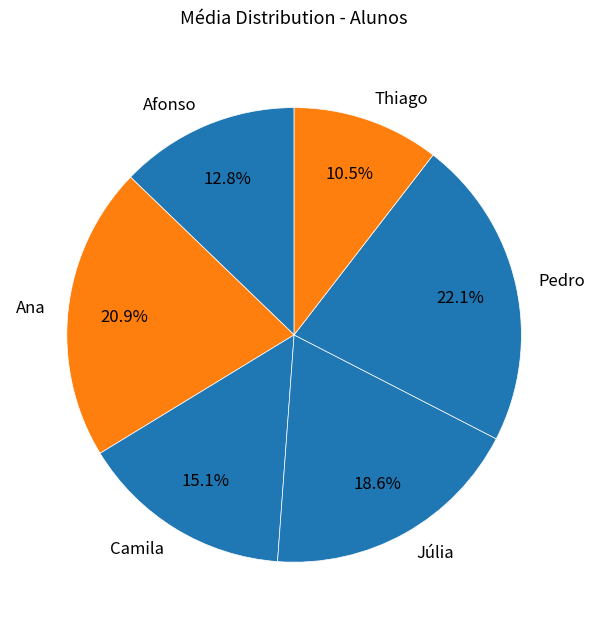

What is the smallest slice in the pie chart?

Thiago